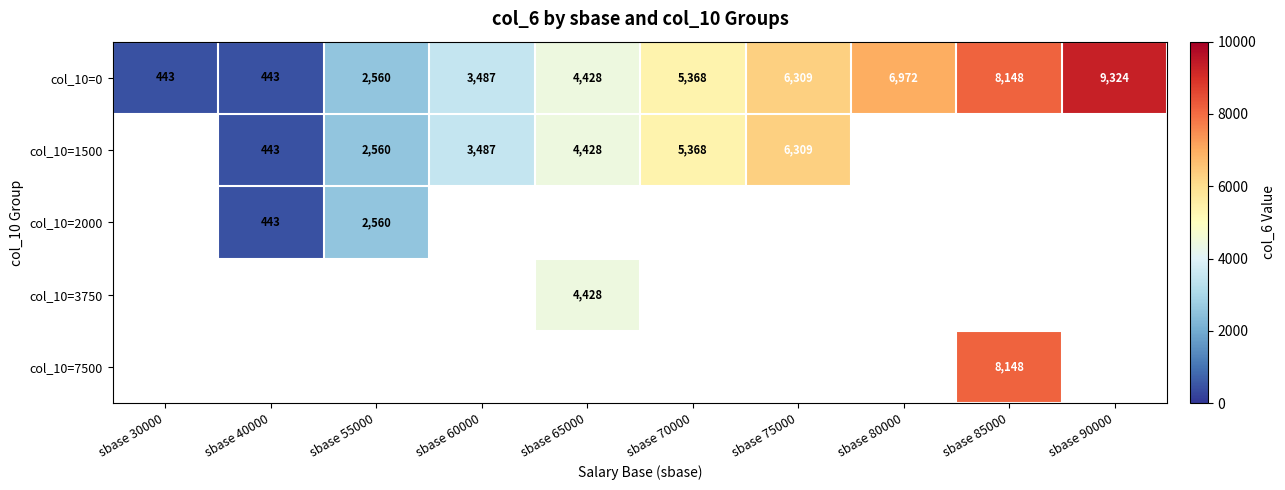

The value of col_10=1500 at sbase 40000 is 443. True or false?

True